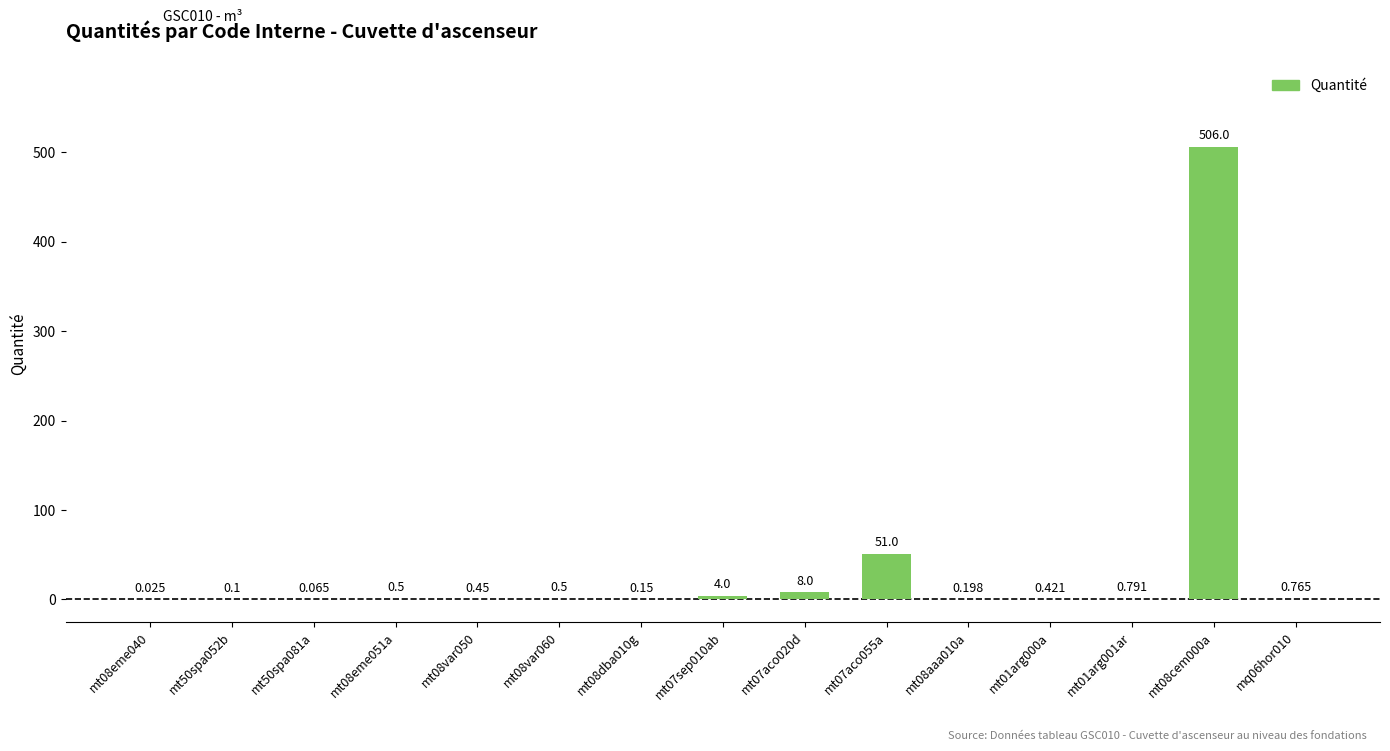

How many distinct data groups are displayed?

1